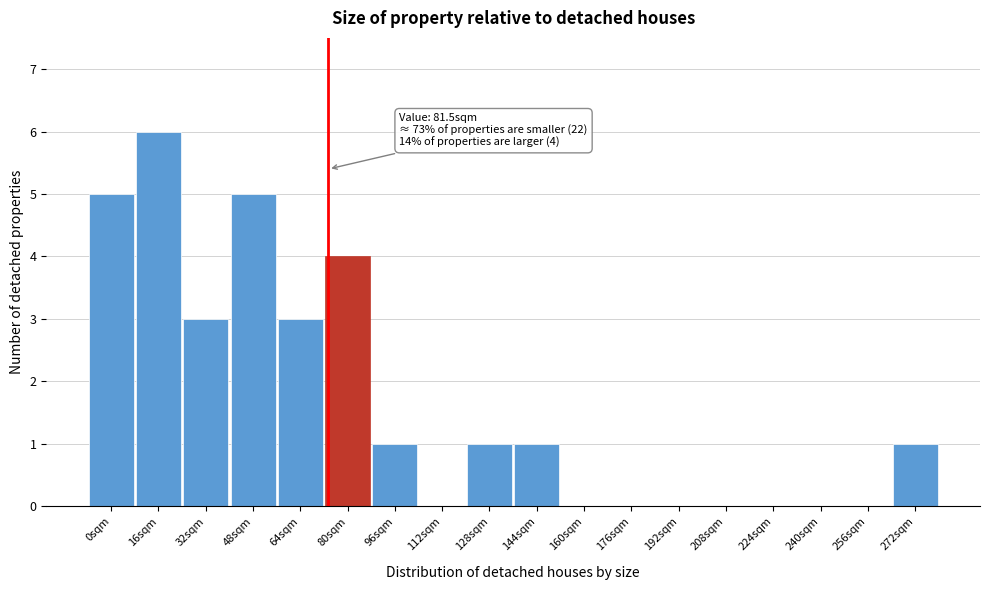

Reading left to right, list all the values displayed in this chart.

0sqm=5	16sqm=6	32sqm=3	48sqm=5	64sqm=3	80sqm=4	96sqm=1	112sqm=0	128sqm=1	144sqm=1	160sqm=0	176sqm=0	192sqm=0	208sqm=0	224sqm=0	240sqm=0	256sqm=0	272sqm=1